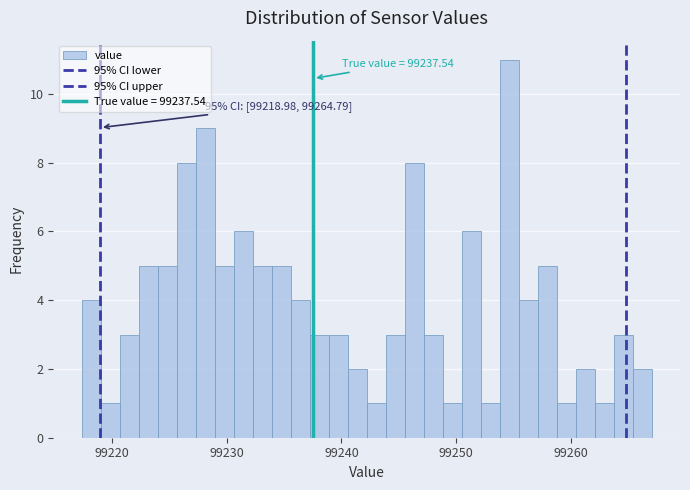

Around what value on the x-axis is the tallest bar? Give the approximate position of its centre, as read against the axis.

99255